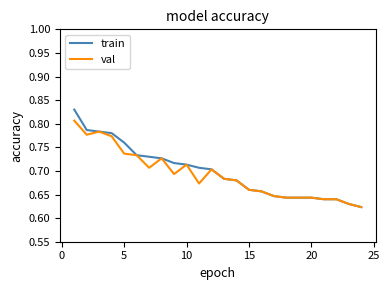

Rank the series by their average value, from lowest to highest.

val, train